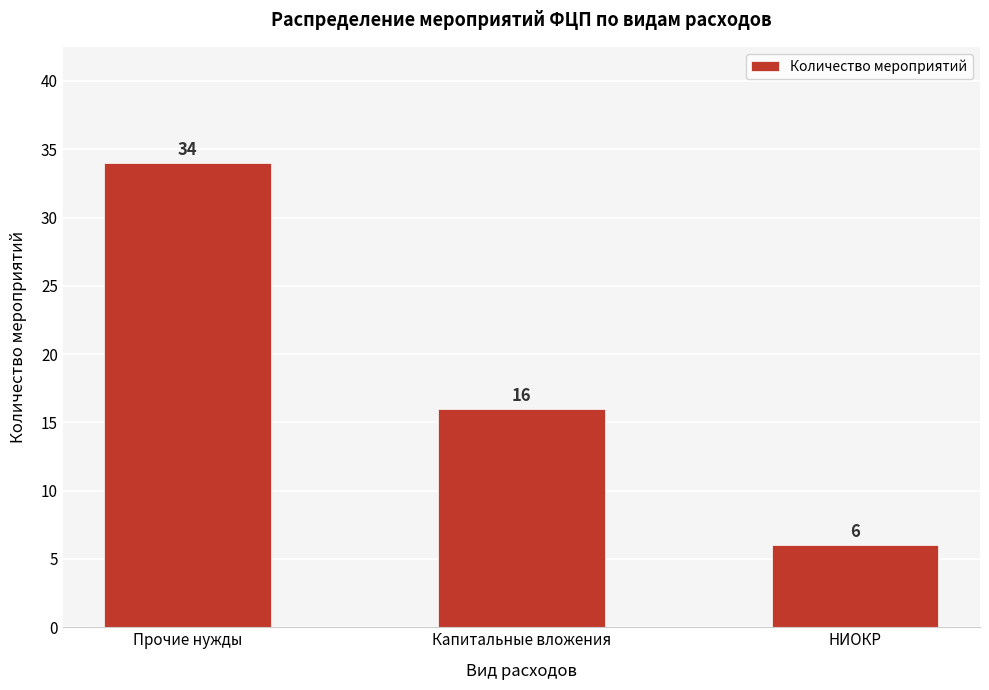

Reading left to right, what are all the values shown in this chart?

34	16	6